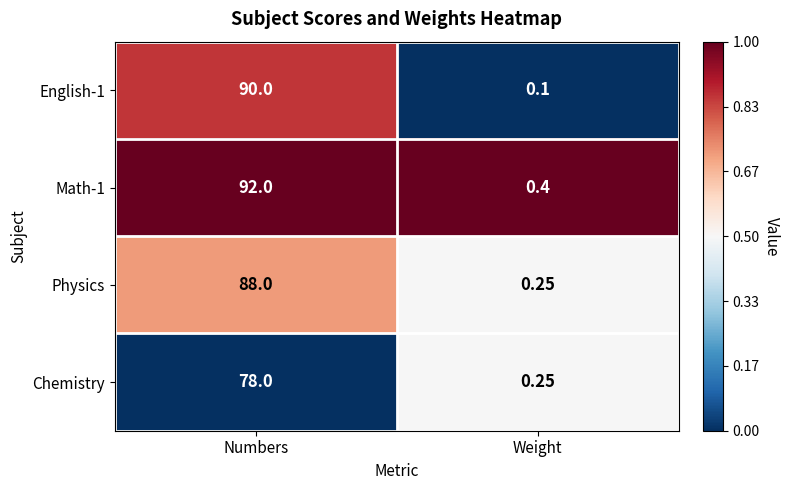

What is the spread (max minus min) of values at Numbers?

14.0